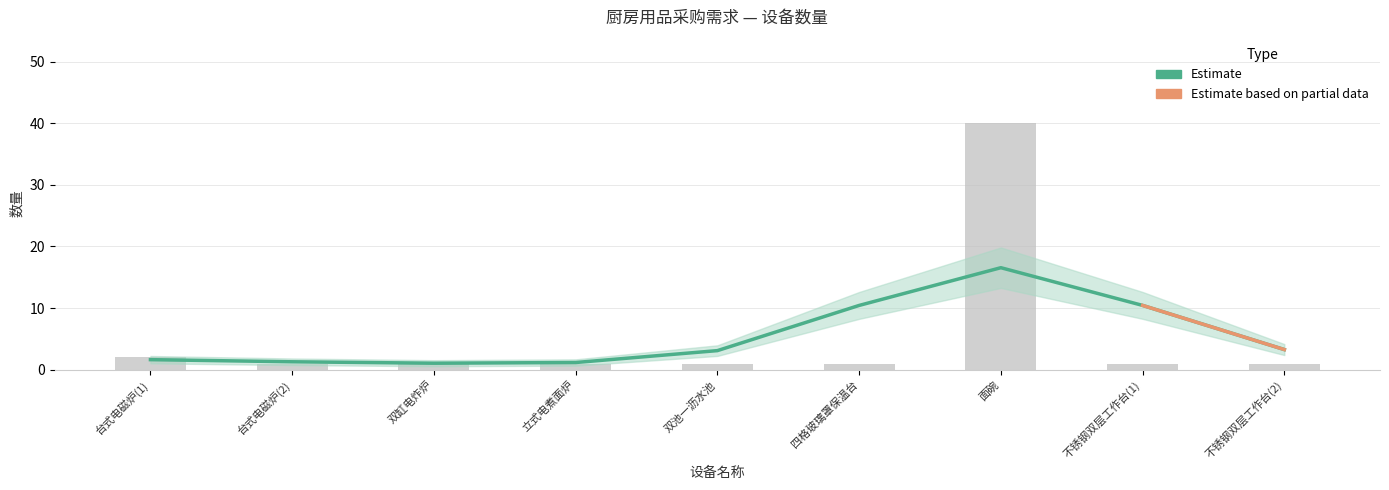

List the labels in order of value, smallest first.

台式电磁炉(2), 双缸电炸炉, 立式电煮面炉, 双池一沥水池, 四格玻璃罩保温台, 不锈钢双层工作台(1), 不锈钢双层工作台(2), 台式电磁炉(1), 面碗